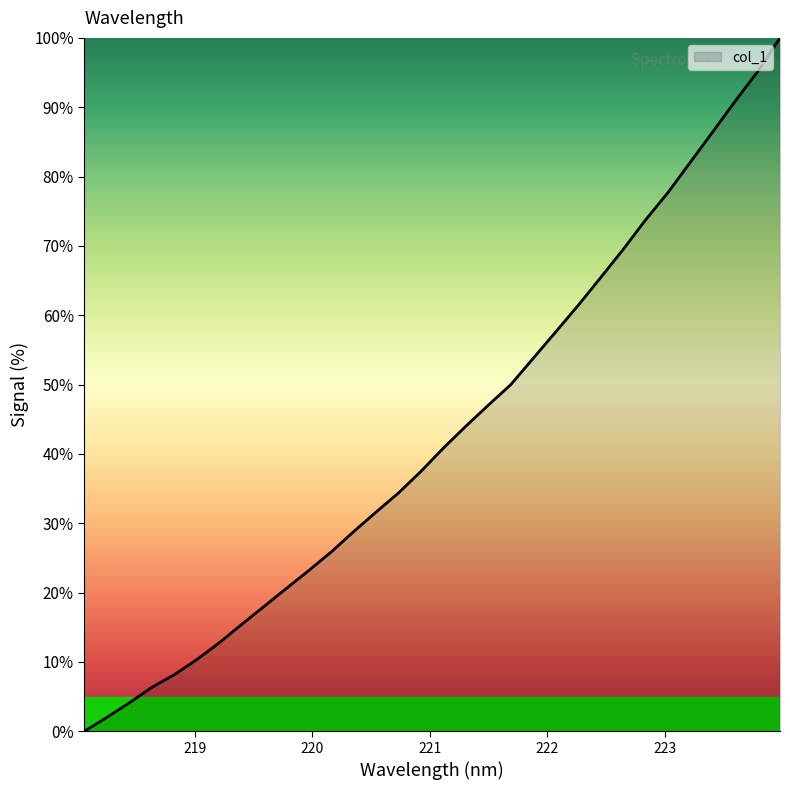

What is the difference between the second highest and second lowest values?

93.1